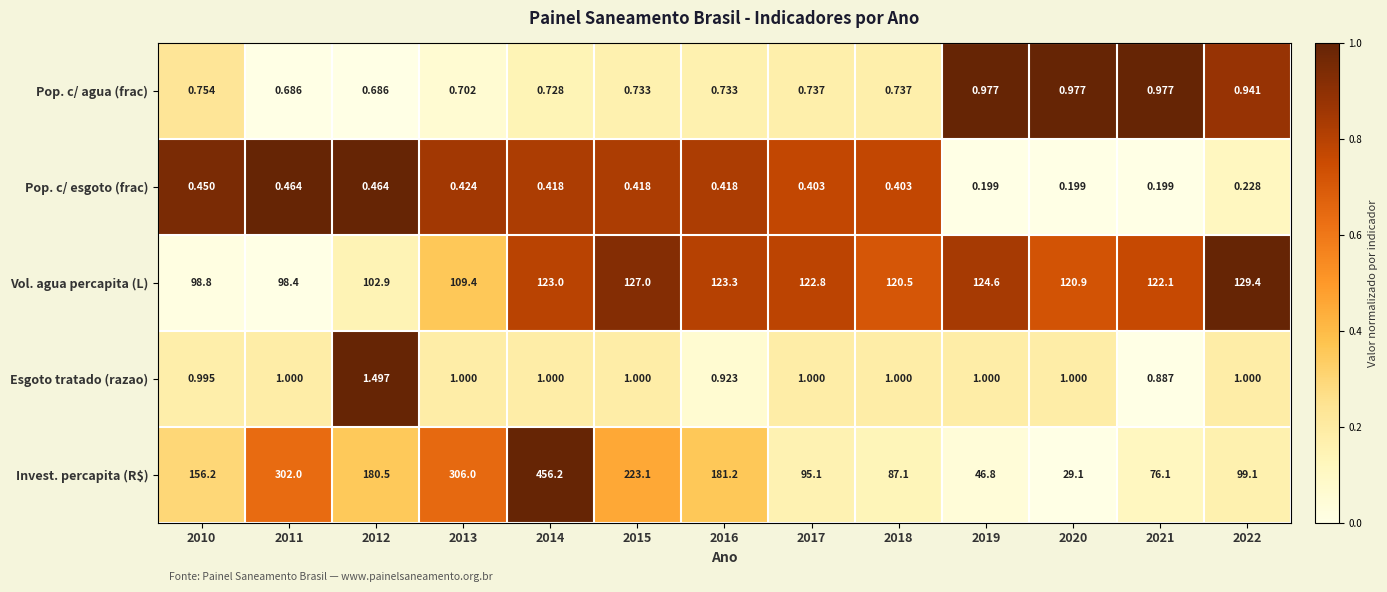

At 2018, list the series in order from smallest to largest.

Pop. c/ esgoto (frac), Pop. c/ agua (frac), Esgoto tratado (razao), Invest. percapita (R$), Vol. agua percapita (L)